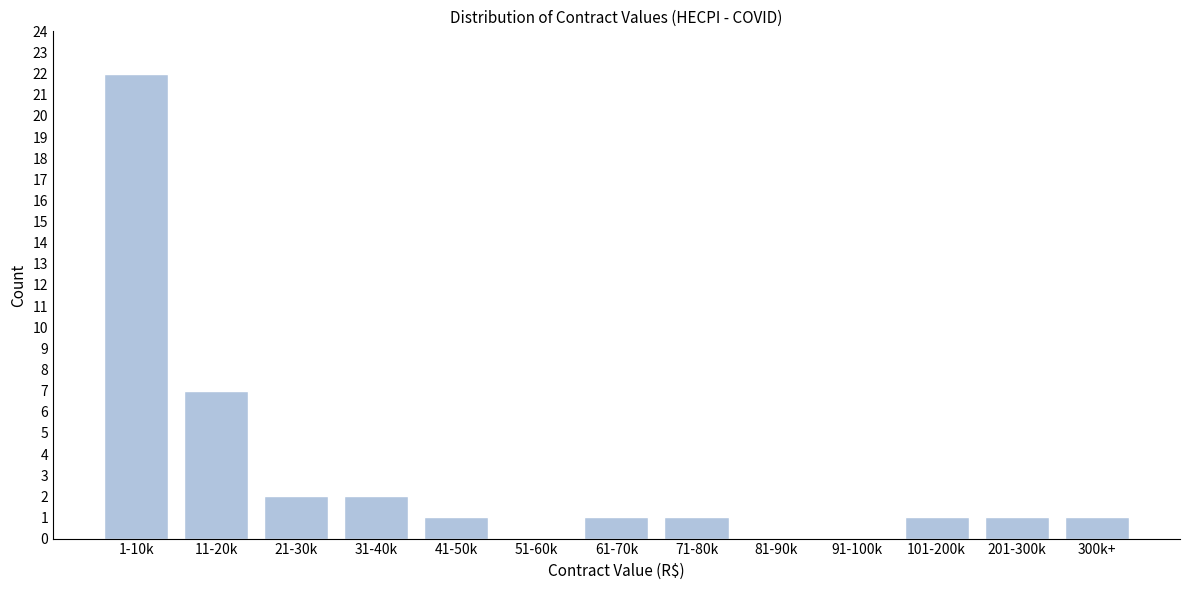

Reading right to left, extract all data points from this chart.

300k+=1	201-300k=1	101-200k=1	91-100k=0	81-90k=0	71-80k=1	61-70k=1	51-60k=0	41-50k=1	31-40k=2	21-30k=2	11-20k=7	1-10k=22